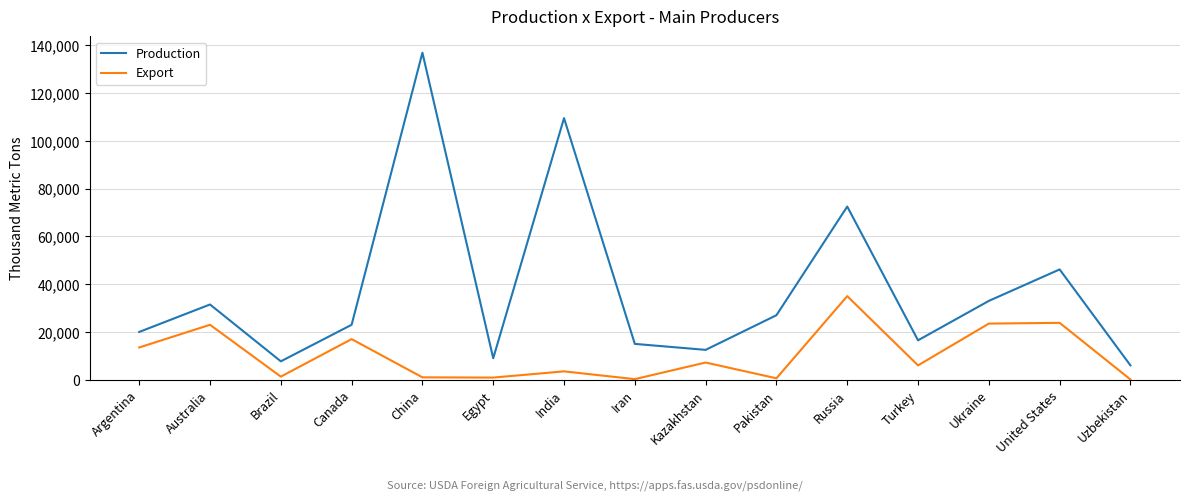

The value of Export at Russia is 35000. True or false?

True